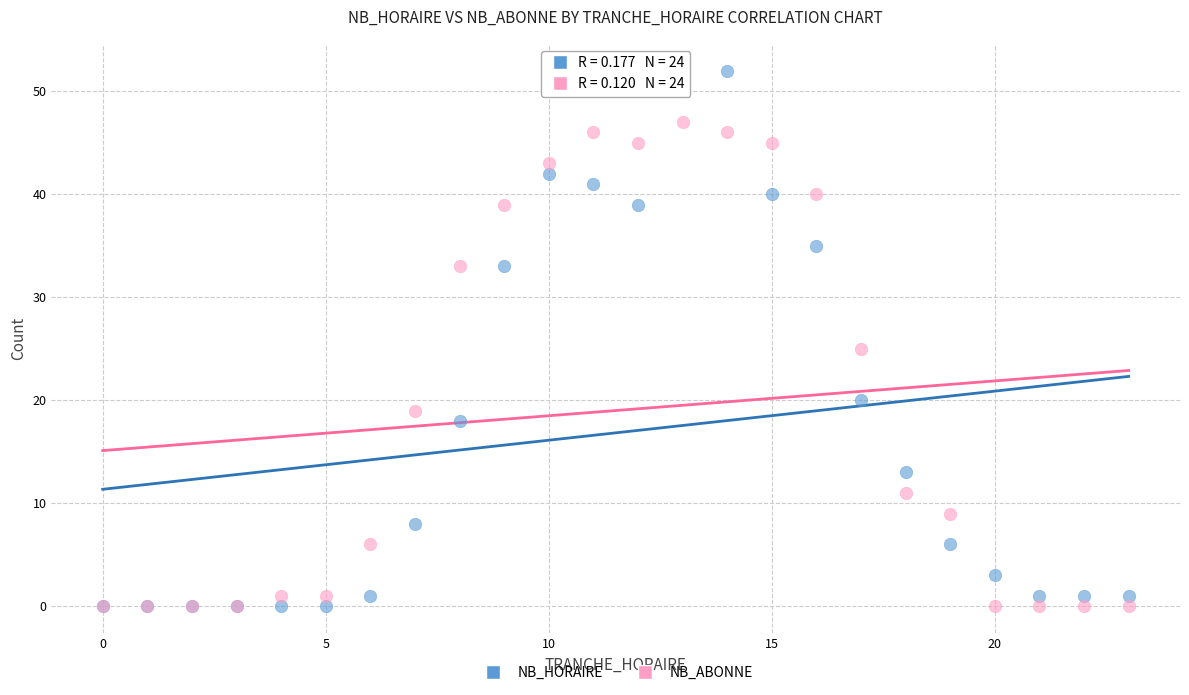

In the NB_HORAIRE series, what Y value is closest to 26?

20